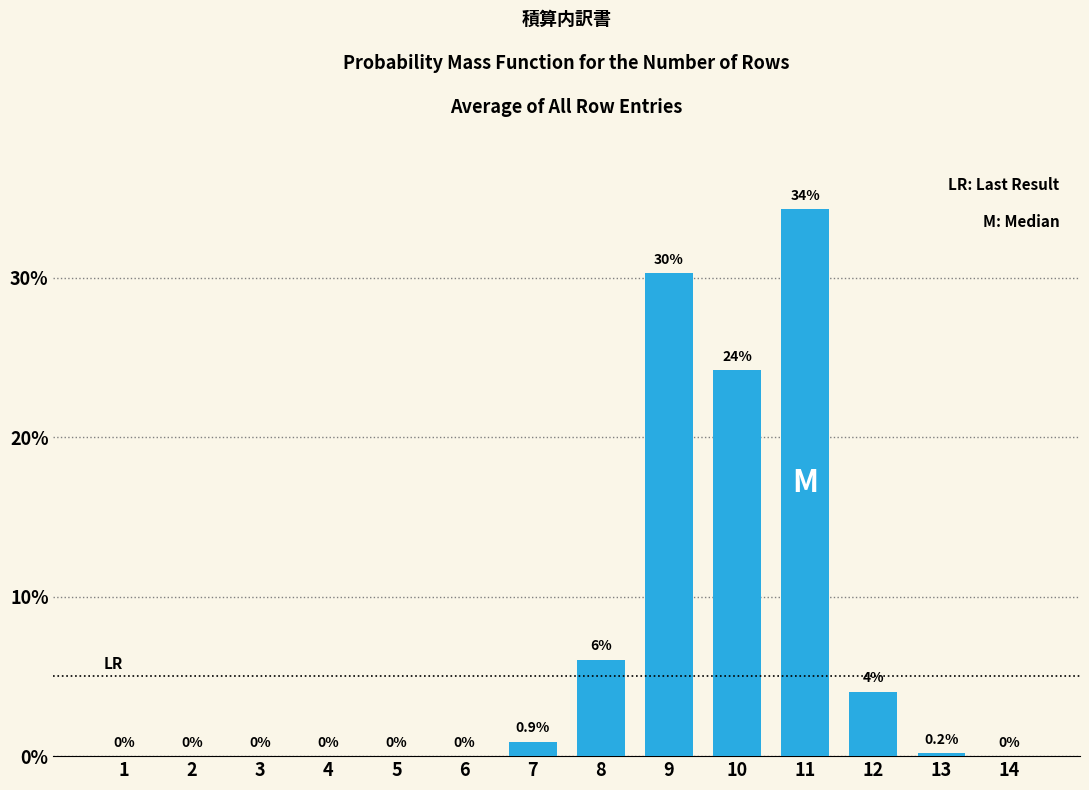

At which label is the value closest to 17?

10